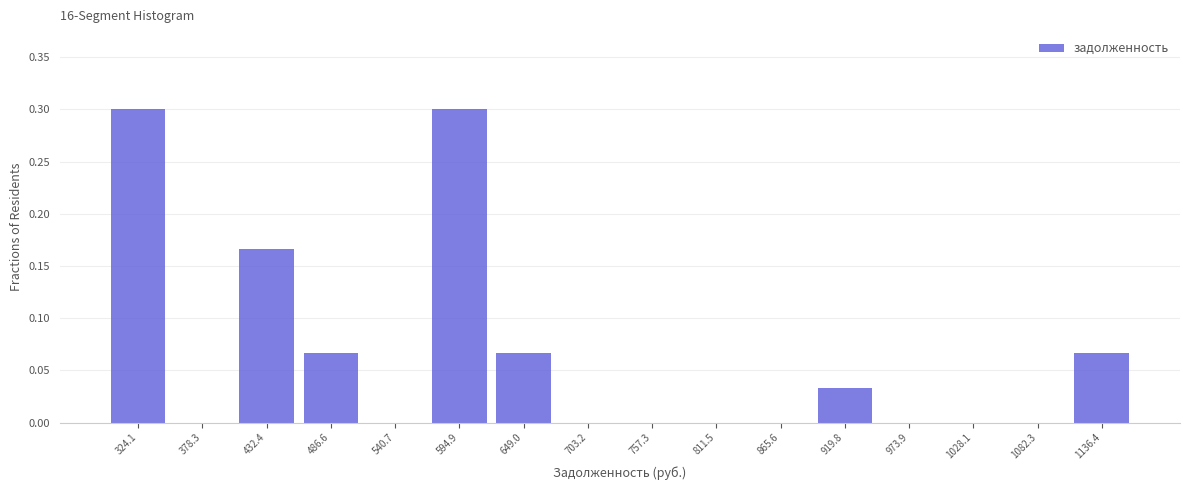

Reading left to right, transcribe this chart: for each bar, give the range it covers on the x-axis and its height. Neither the bar edges nor the heights are printed on the chart, so give them approximately, as read against the axes.

300 to 350: 0.300
350 to 410: 0
410 to 460: 0.165
460 to 510: 0.065
510 to 570: 0
570 to 620: 0.300
620 to 680: 0.065
680 to 730: 0
730 to 780: 0
780 to 840: 0
840 to 890: 0
890 to 950: 0.035
950 to 1000: 0
1000 to 1060: 0
1060 to 1110: 0
1110 to 1160: 0.065